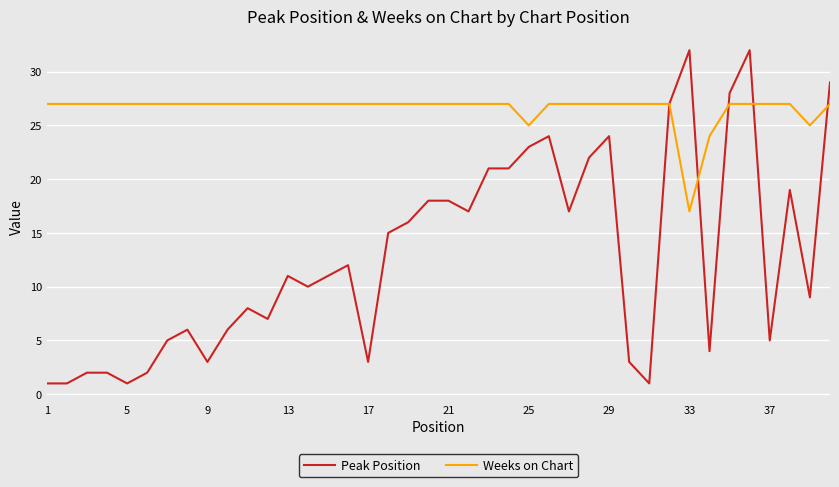

What is the highest value of the Weeks on Chart series?

27